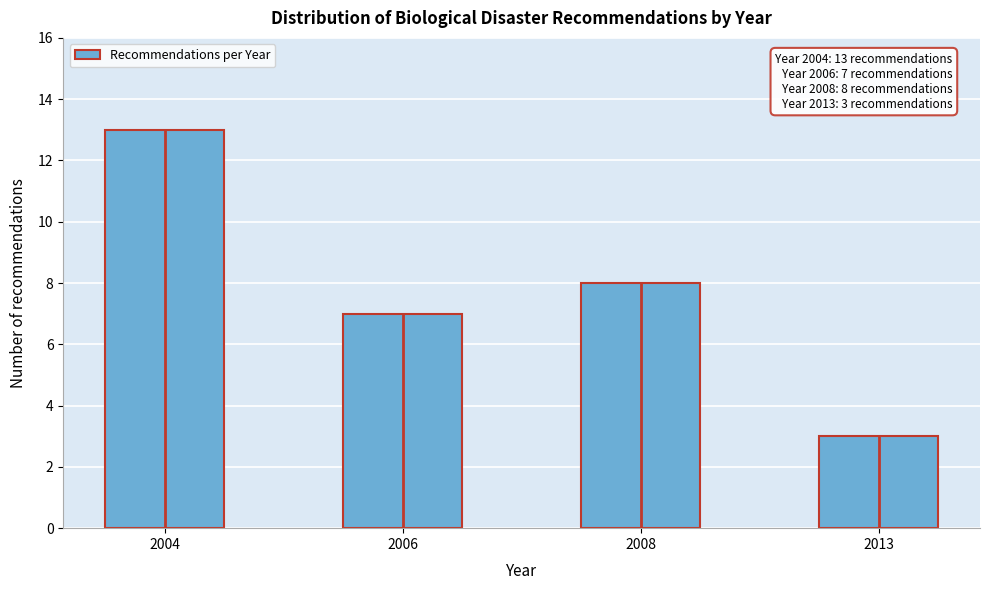

Reading left to right, list all the values displayed in this chart.

13	7	8	3